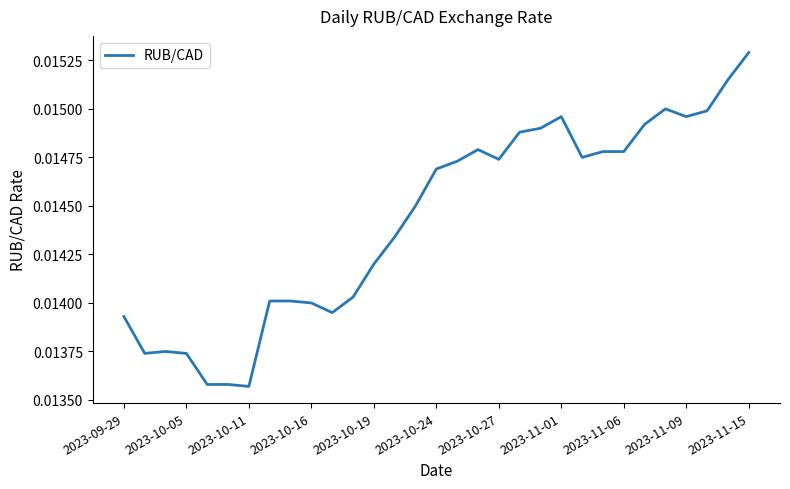

At which category does the chart reach its peak across all series?

2023-11-15